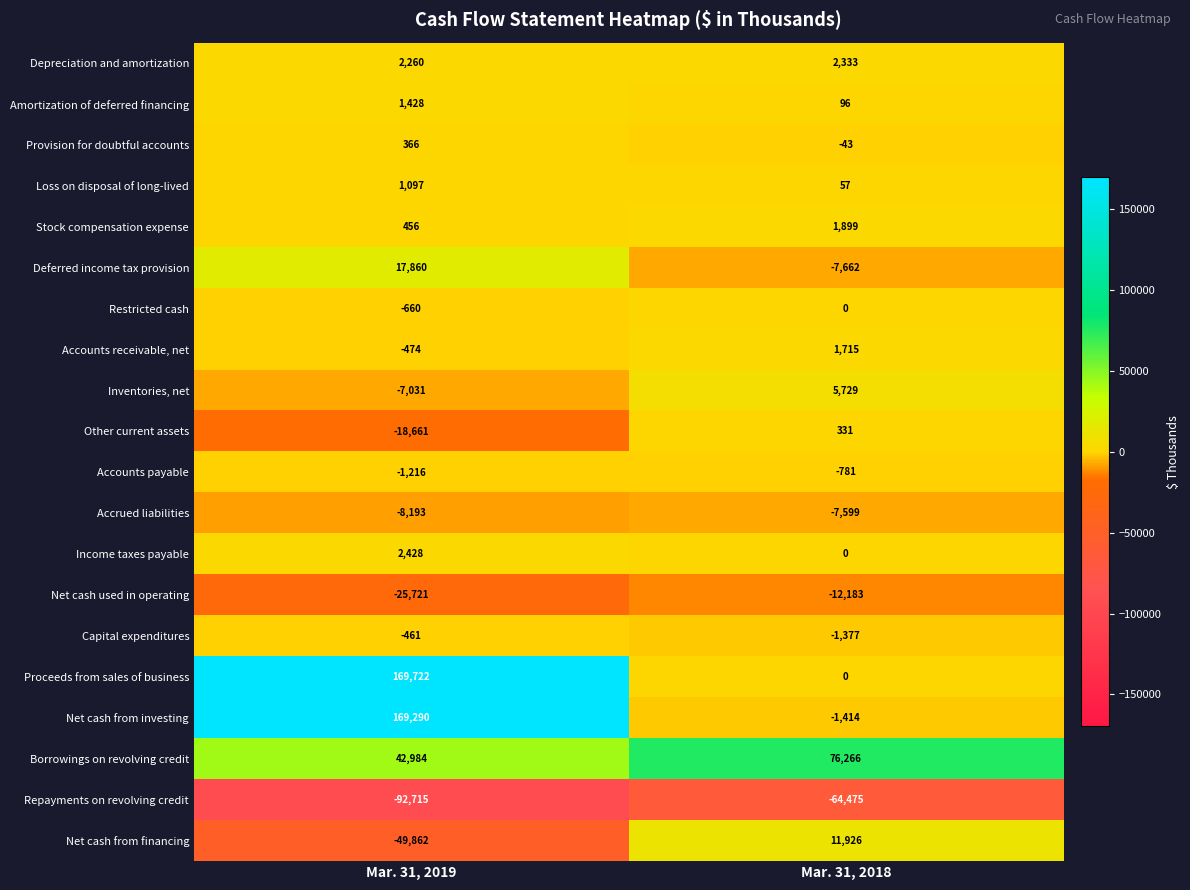

Is the value of Deferred income tax provision at Mar. 31, 2019 greater than the value of Repayments on revolving credit at Mar. 31, 2018?

Yes